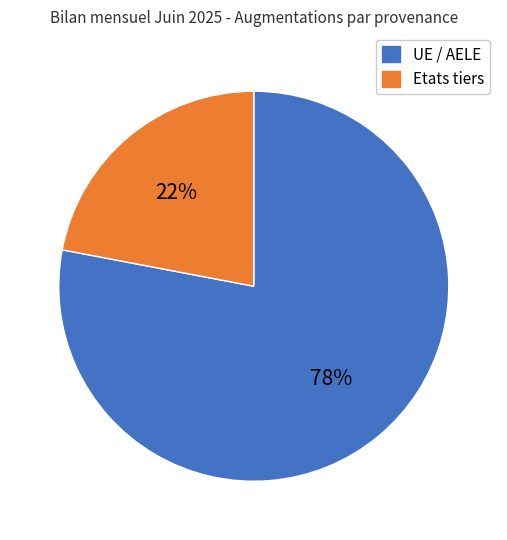

What is the ratio of the value at Etats tiers to the value at UE / AELE?

0.3